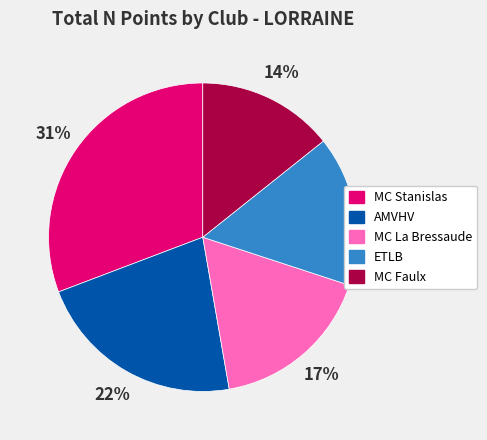

Is there a majority slice in this chart?

No